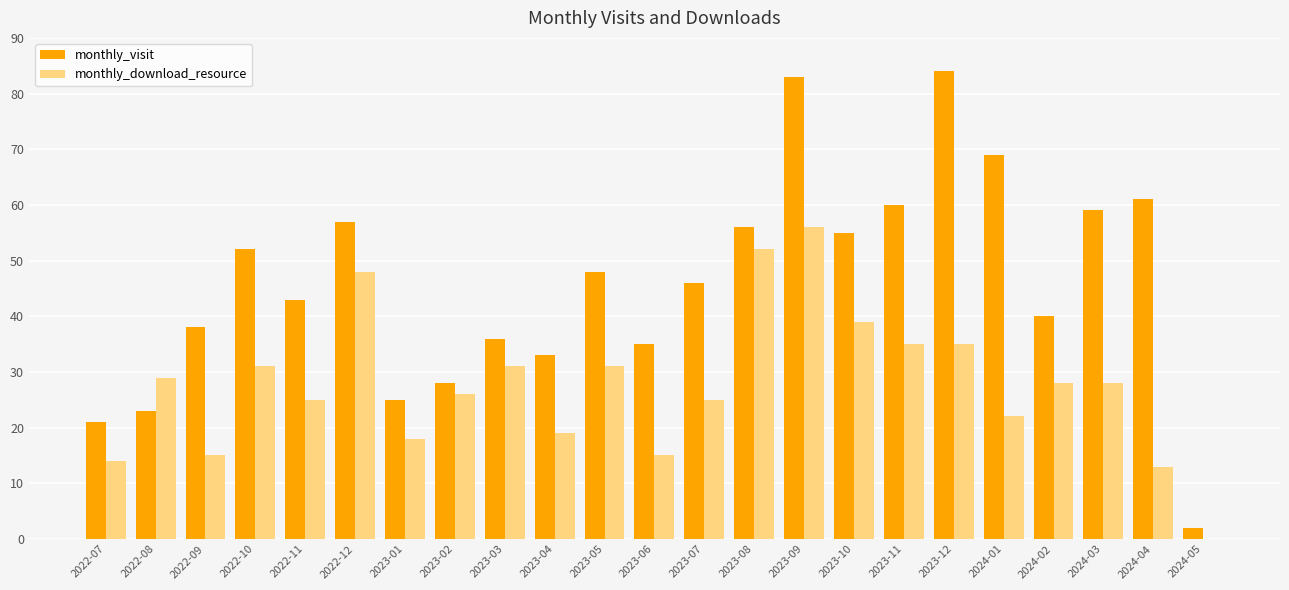

What value does the monthly_visit series have at 2023-04, to the nearest 5?

35